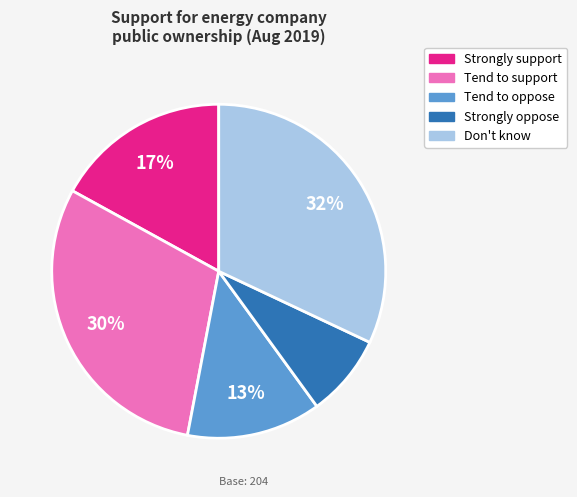

Which has a higher value, Strongly oppose or Strongly support?

Strongly support